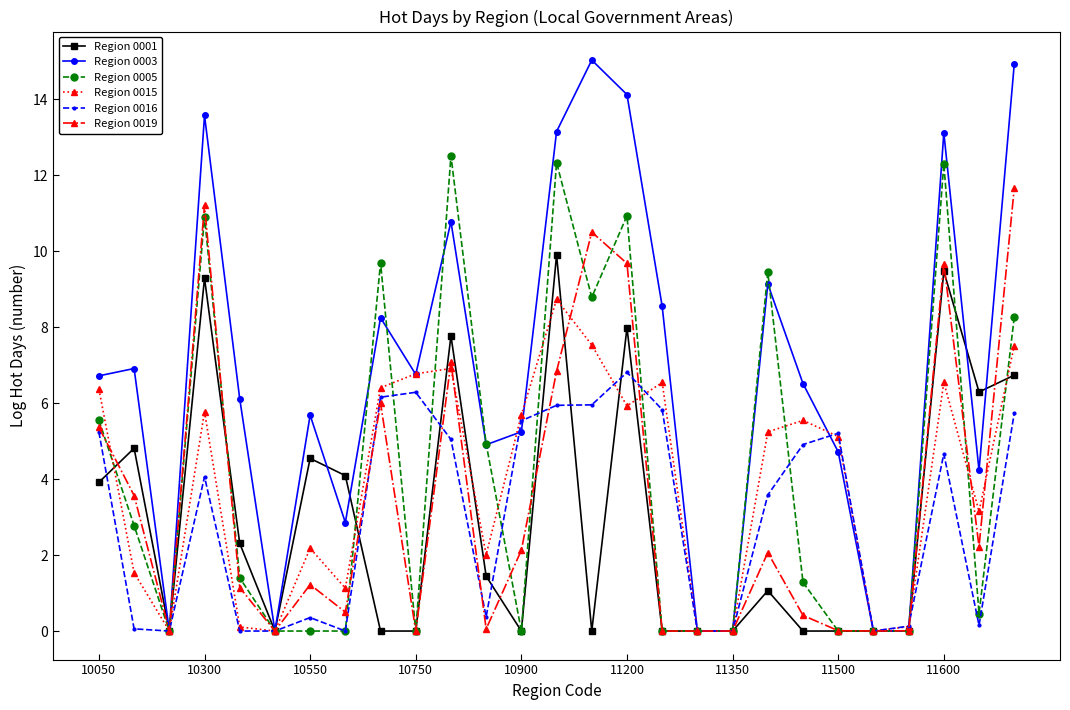

What is the highest value of the Region 0001 series?

9.9